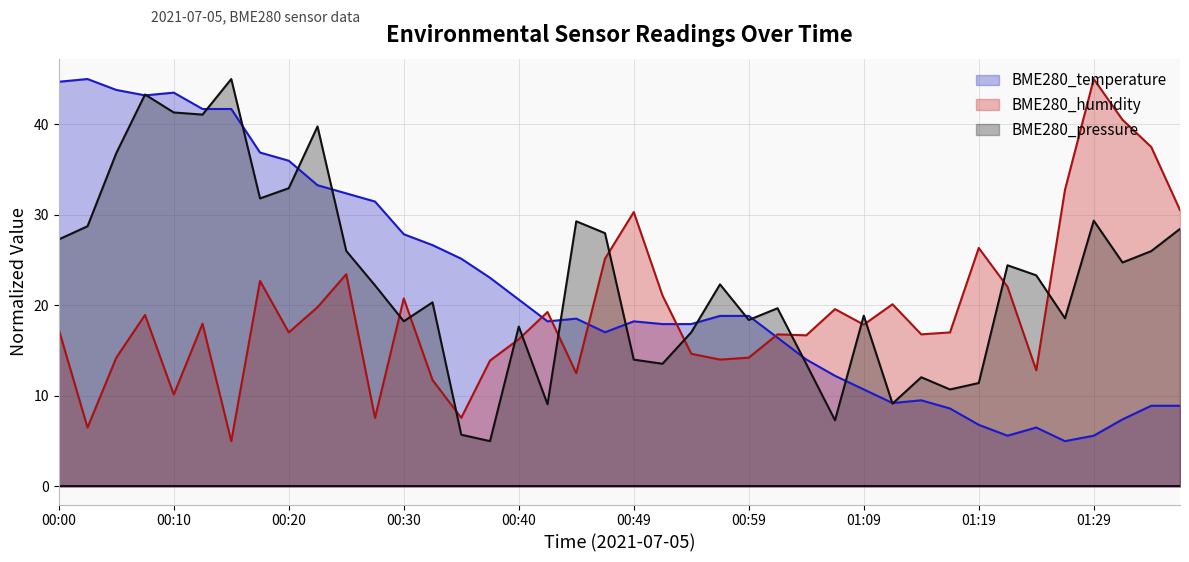

Rank the series by their maximum value, from highest to lowest.

BME280_temperature, BME280_humidity, BME280_pressure